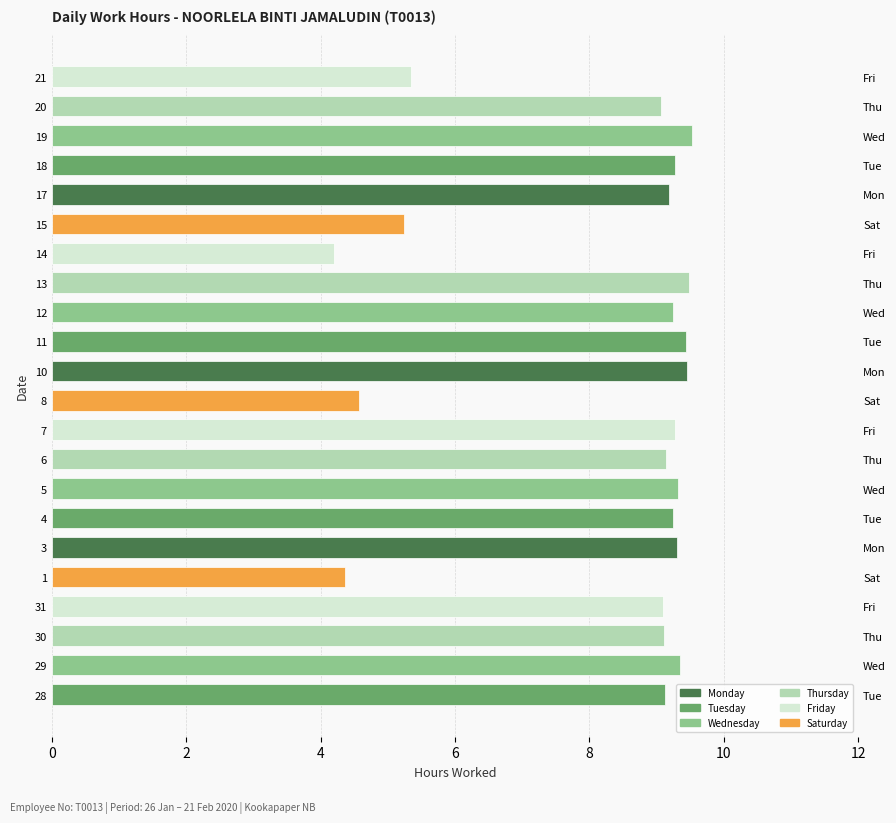

Reading left to right, transcribe all the data shown in this chart.

9.1	9.3	9.1	9.1	4.4	9.3	9.2	9.3	9.1	9.3	4.6	9.4	9.4	9.2	9.5	4.2	5.2	9.2	9.3	9.5	9.1	5.3